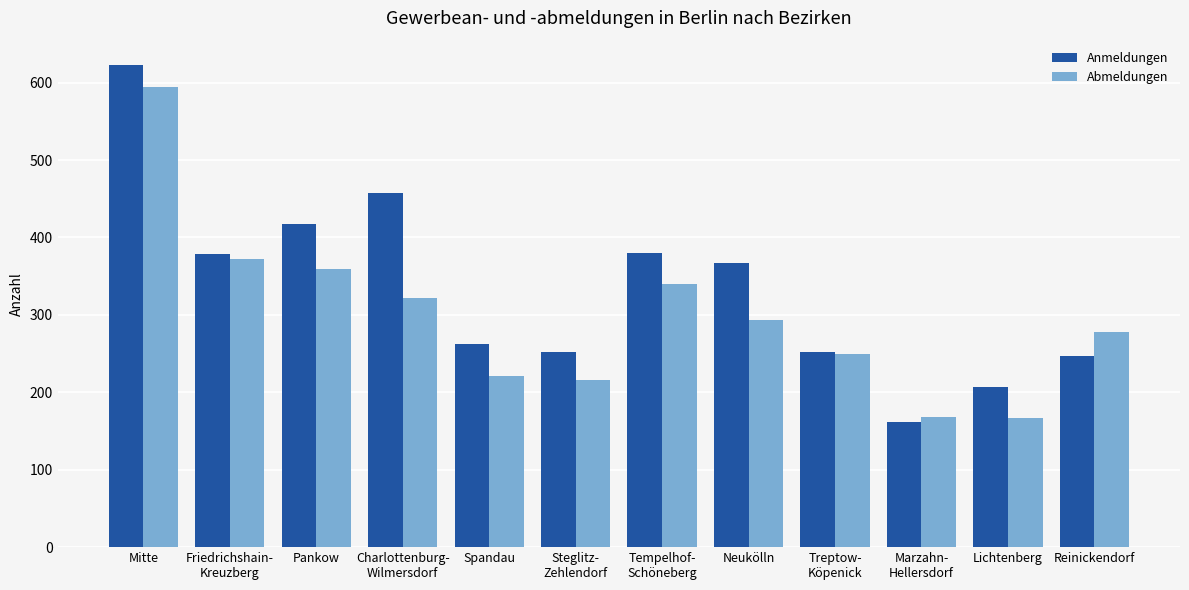

What is the difference between the maximum and second lowest values in the Anmeldungen series?

416